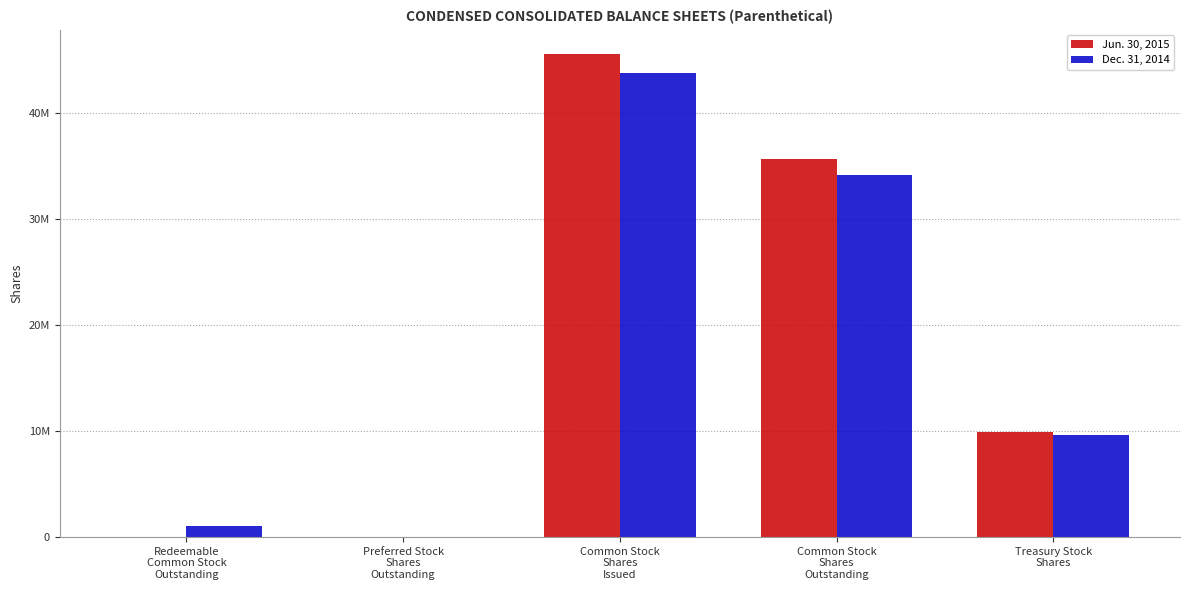

What is the total value across all series at Redeemable
Common Stock
Outstanding?

1000000